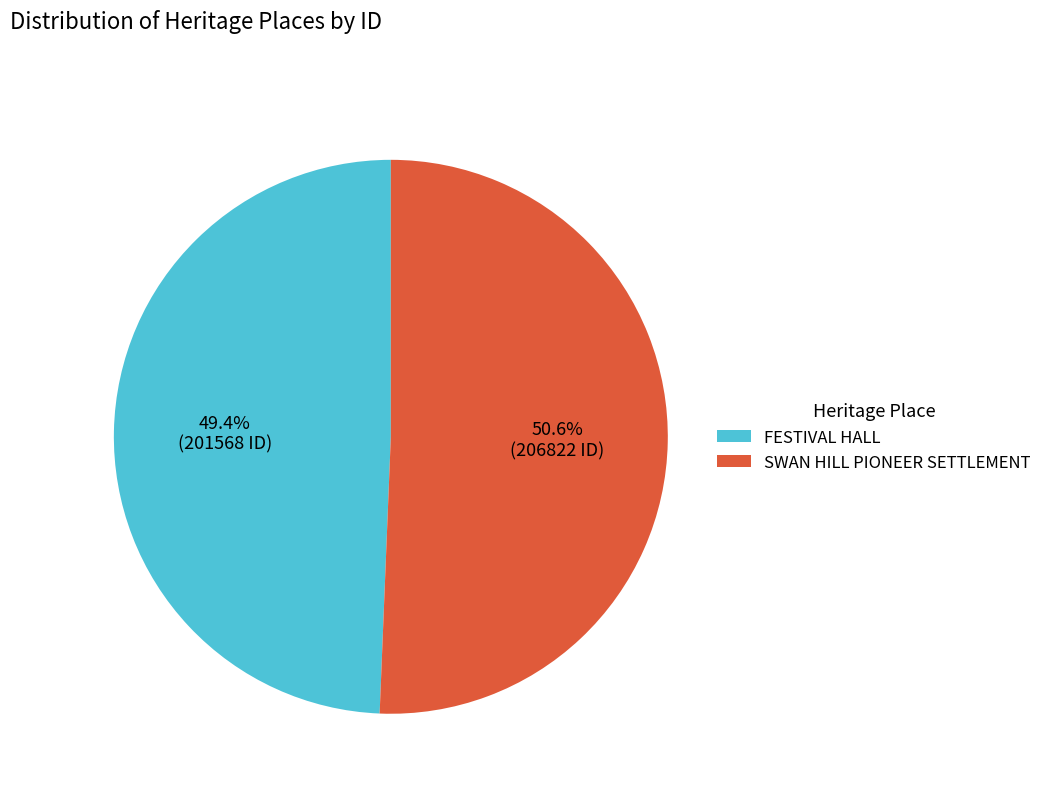

What is the ratio of the value at FESTIVAL HALL to the value at SWAN HILL PIONEER SETTLEMENT?

1.0